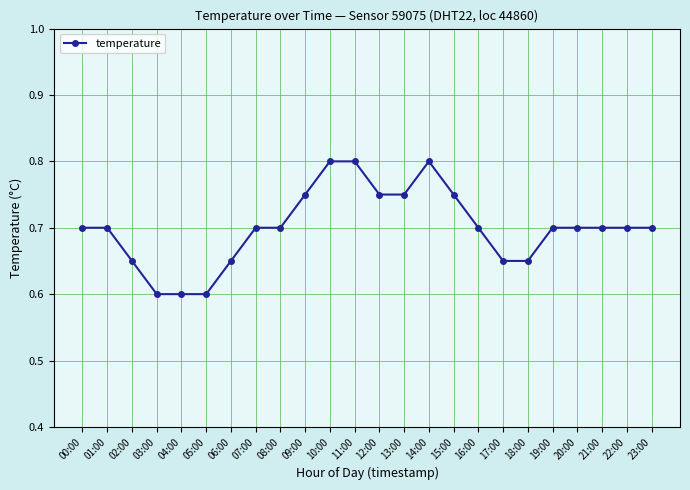

What is the smallest value displayed?

0.6